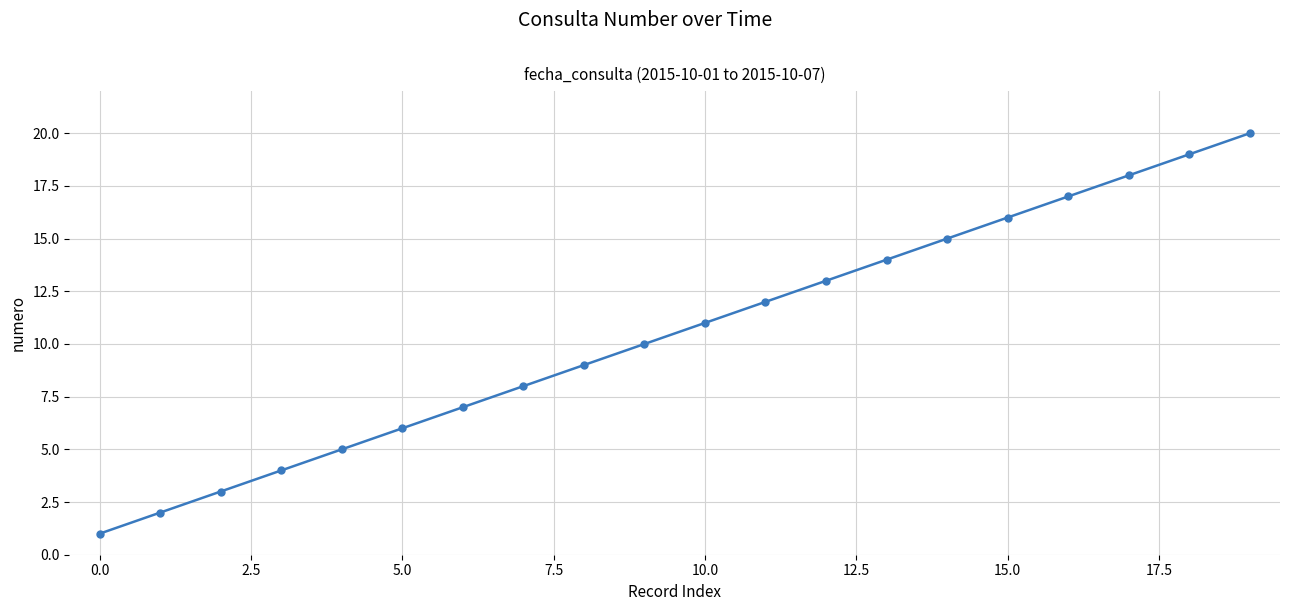

What is the maximum value shown in the chart?

20